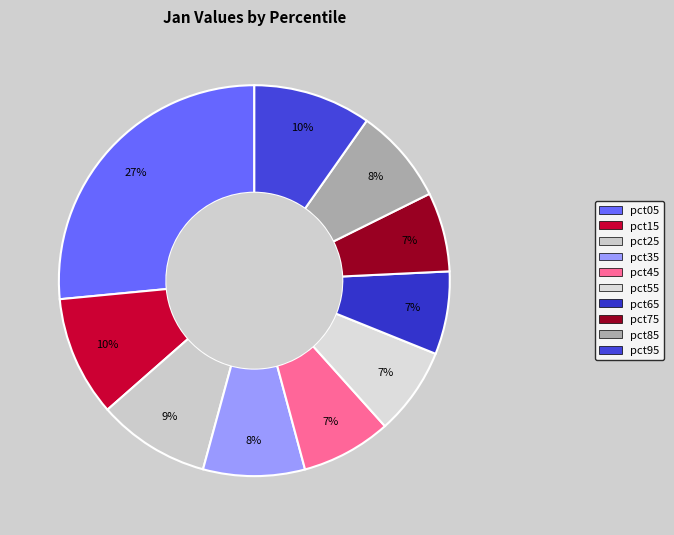

Does pct85 account for over 50% of the chart?

No